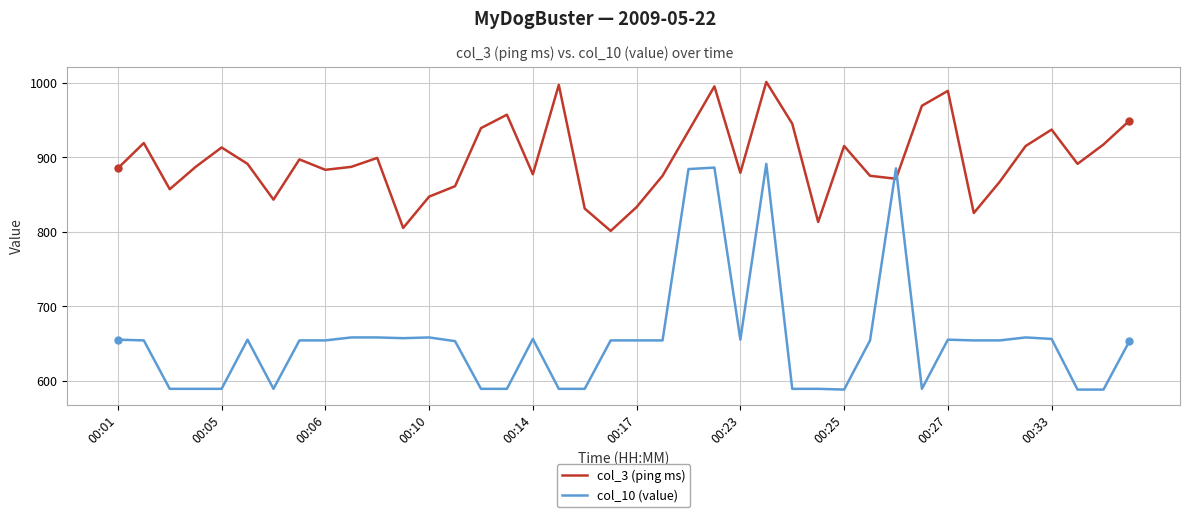

How many values in the col_3 (ping ms) series are below 891?

20